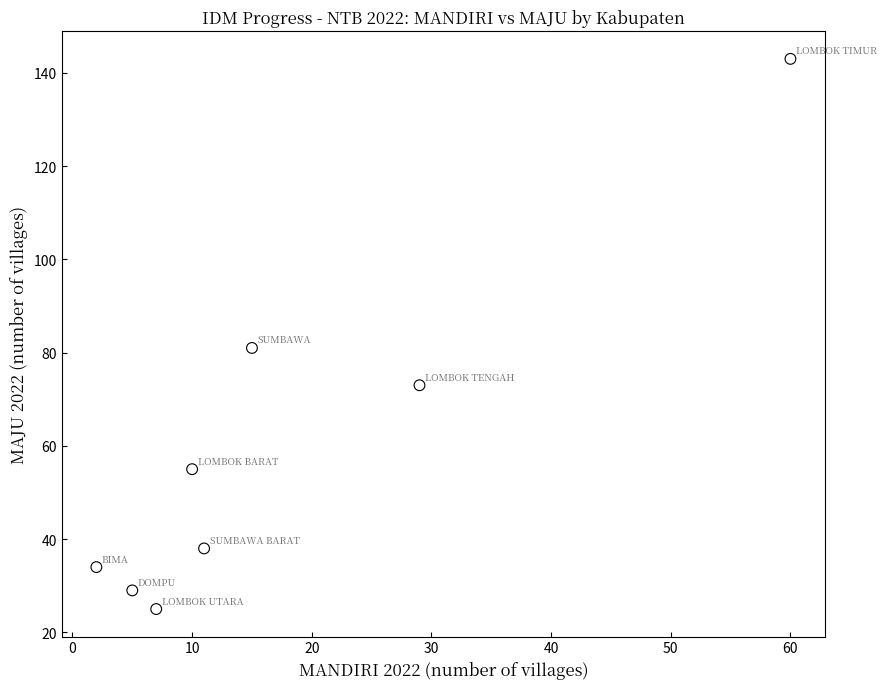

What is the range of Y values (max minus min)?

118